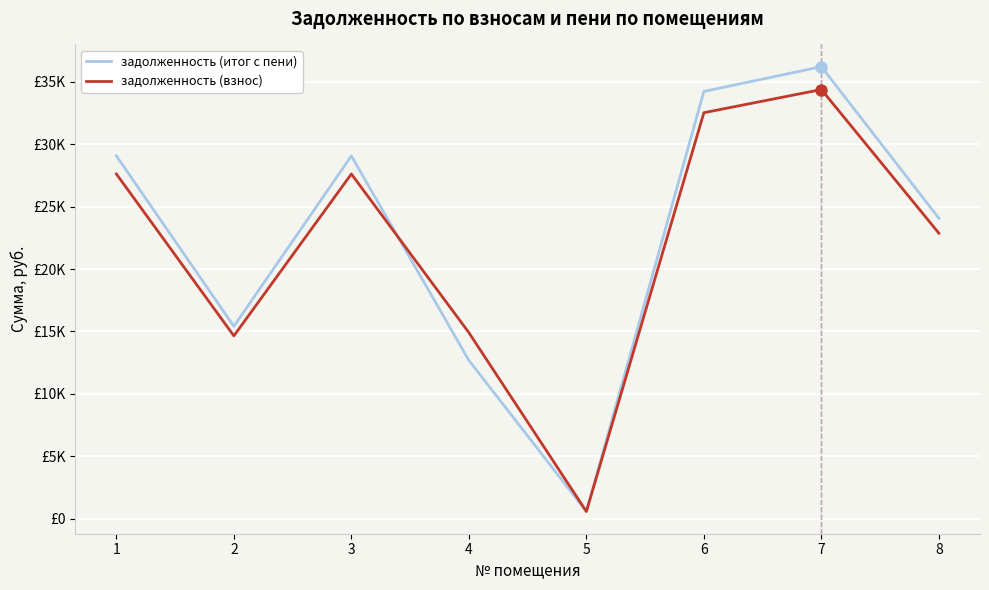

Which series has the widest spread of values?

задолженность (итог с пени)